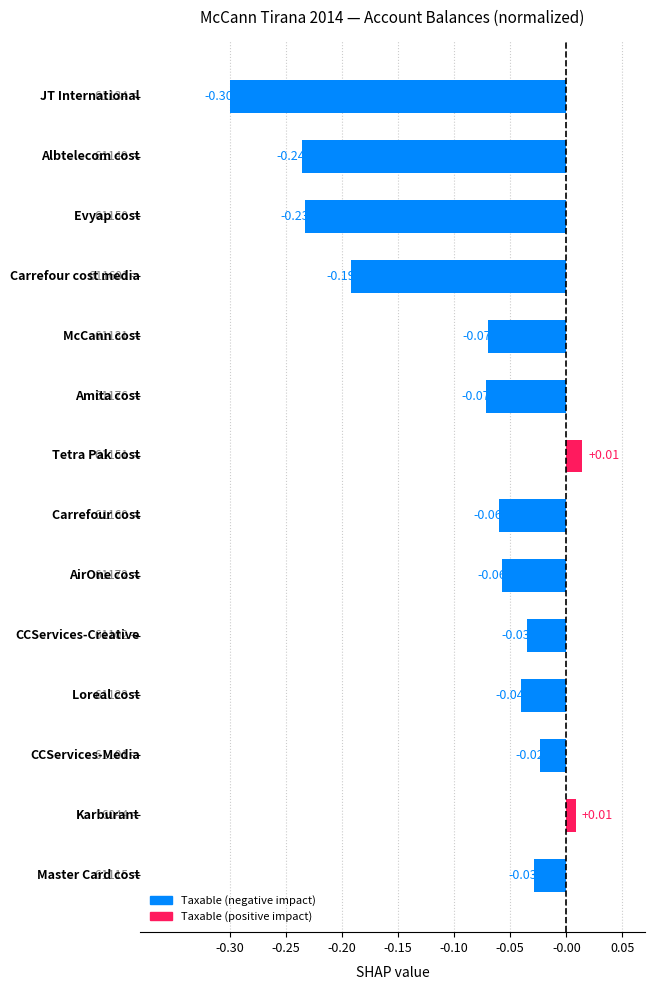

What is the difference between the maximum and minimum values?

0.3